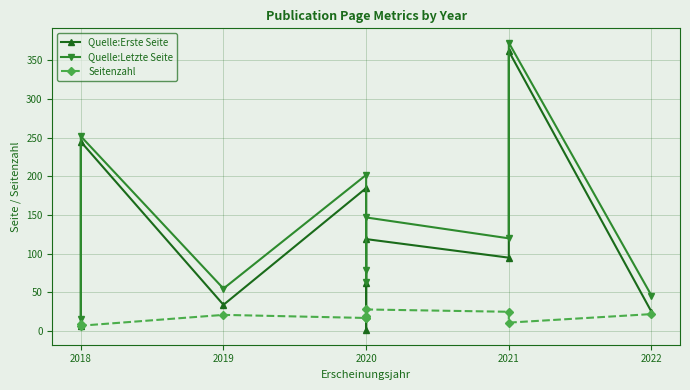

At 2019, list the series in order from smallest to largest.

Seitenzahl, Quelle:Erste Seite, Quelle:Letzte Seite